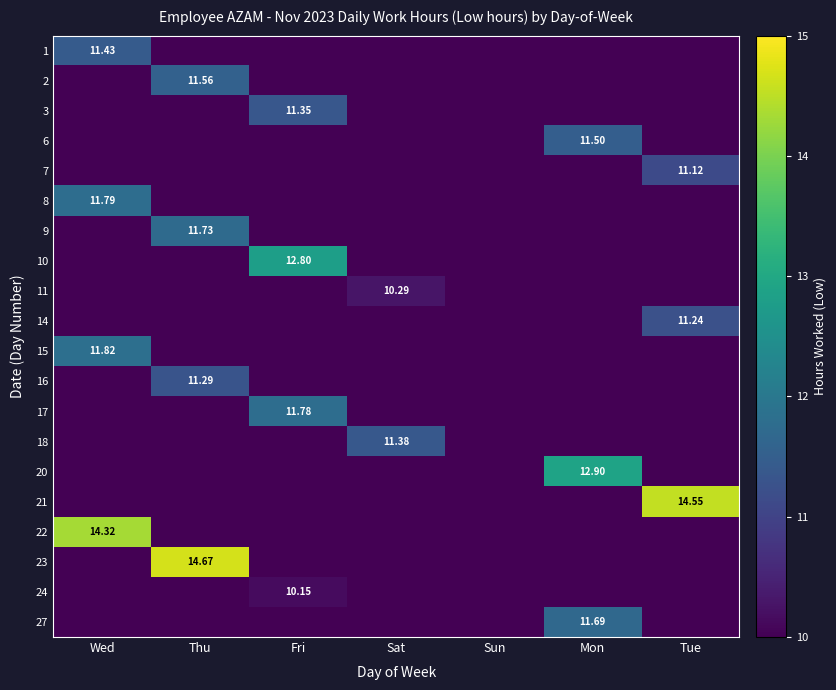

How many values in the 23 series exceed 0?

1